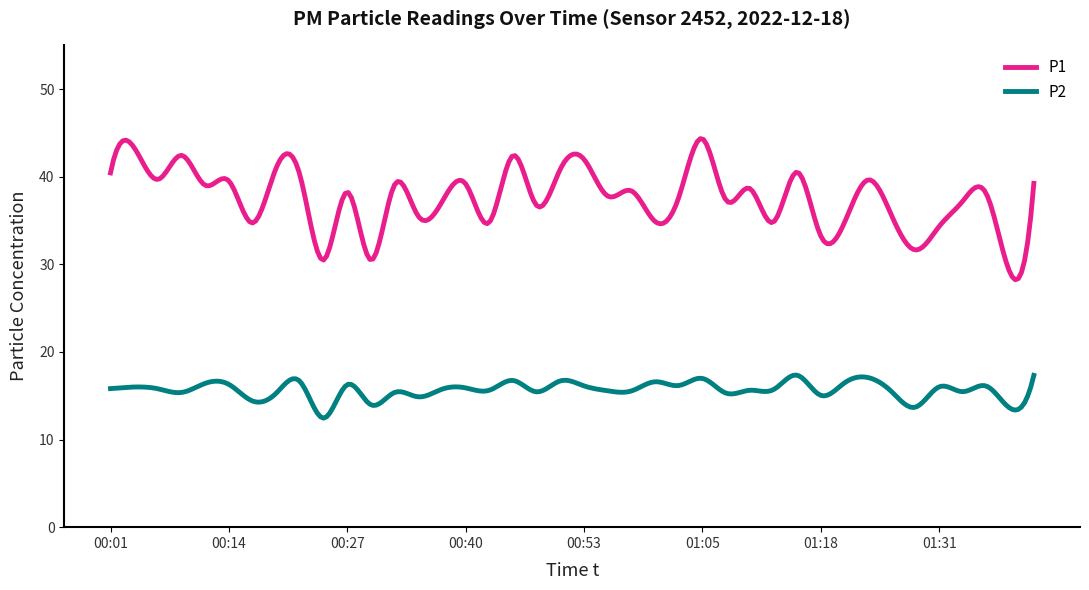

What is the maximum value for P1?

44.4